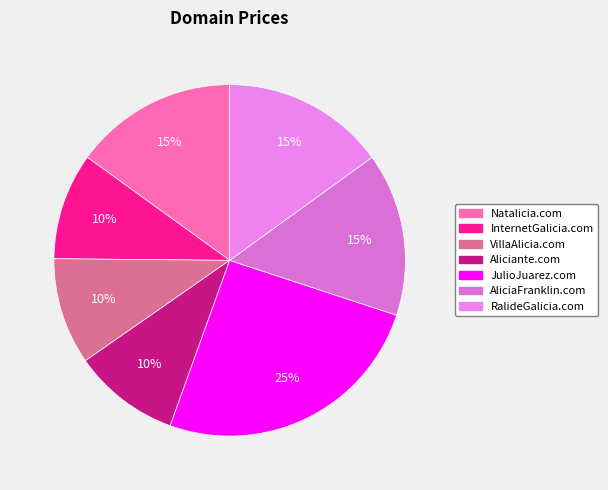

Is there a majority slice in this chart?

No